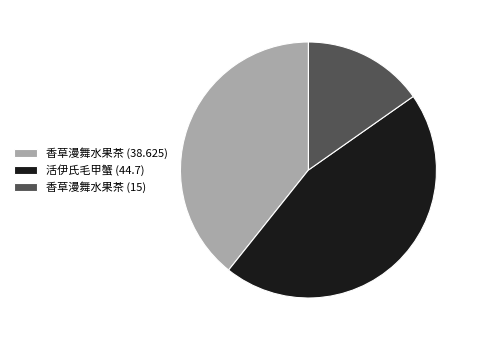

What is the ratio of the value at 活伊氏毛甲蟹 (44.7) to the value at 香草漫舞水果茶 (38.625)?

1.2